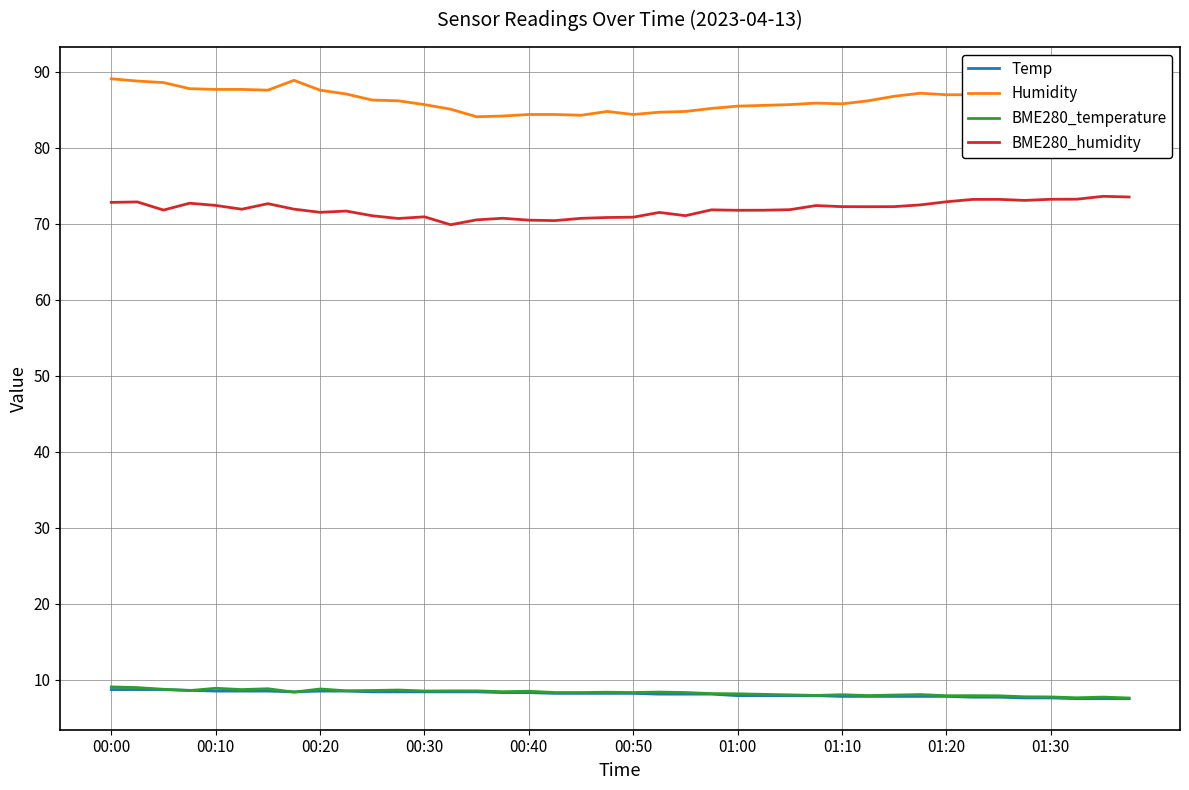

What is the value of the Humidity point at the 32nd from the left?

87.2